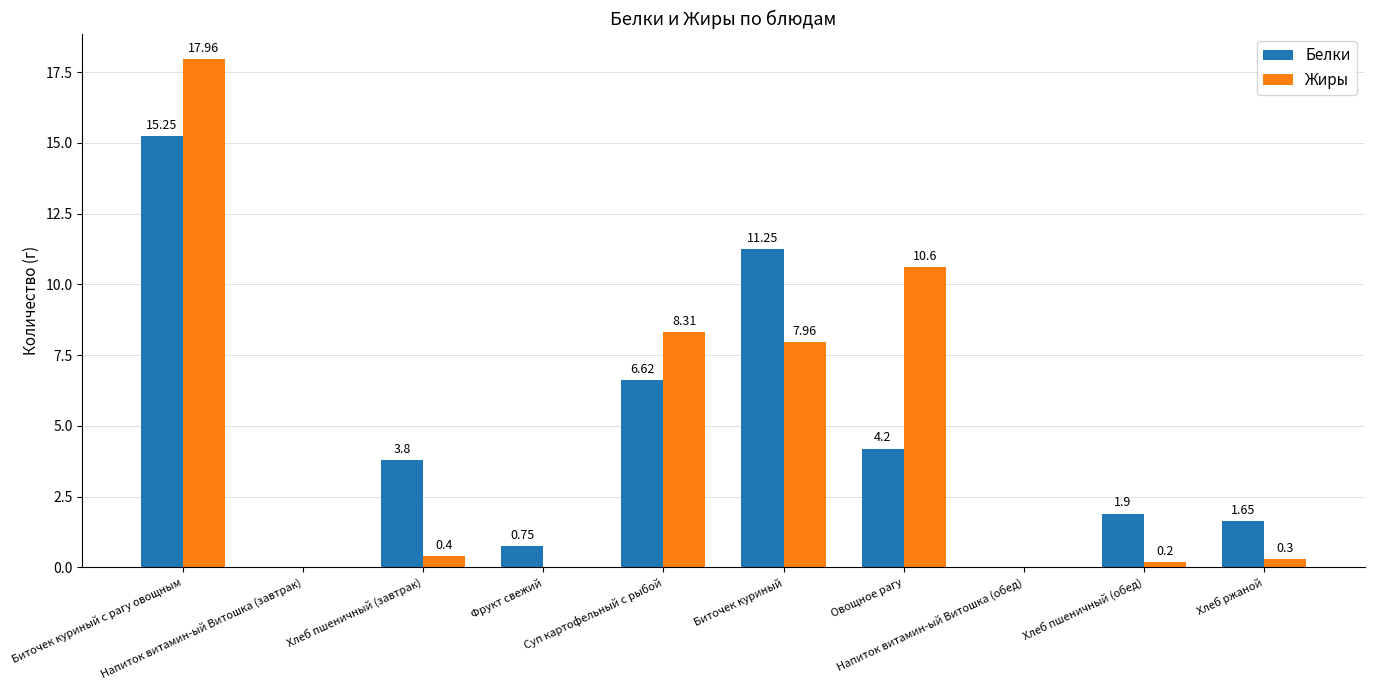

Are the bars grouped side by side (vs. stacked)?

Yes